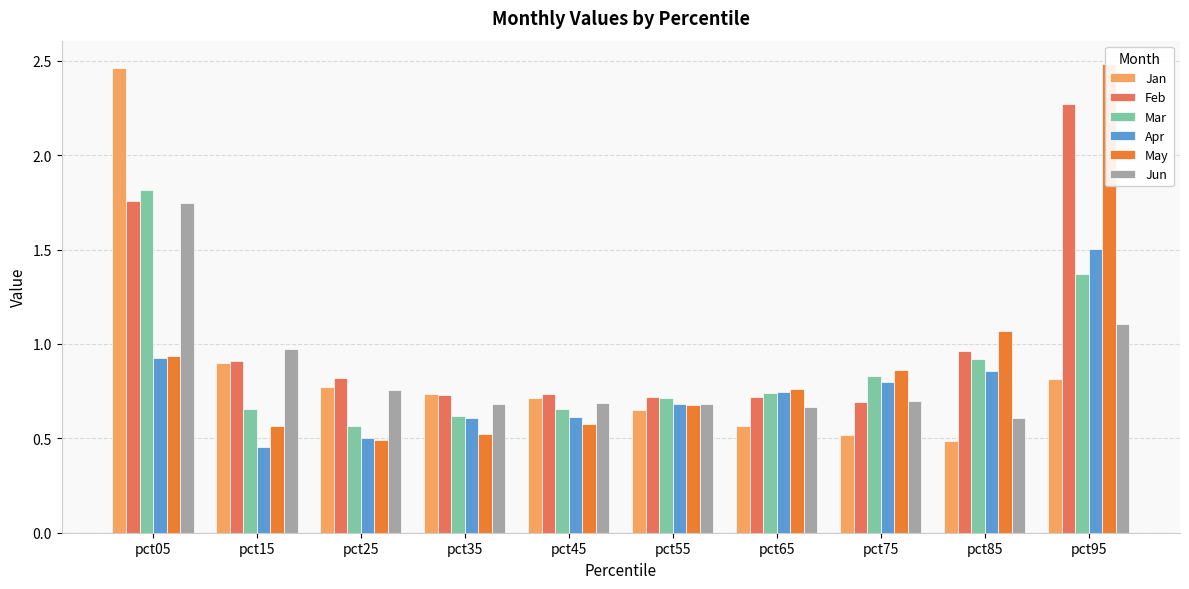

What is the lowest value of the Apr series?

0.5